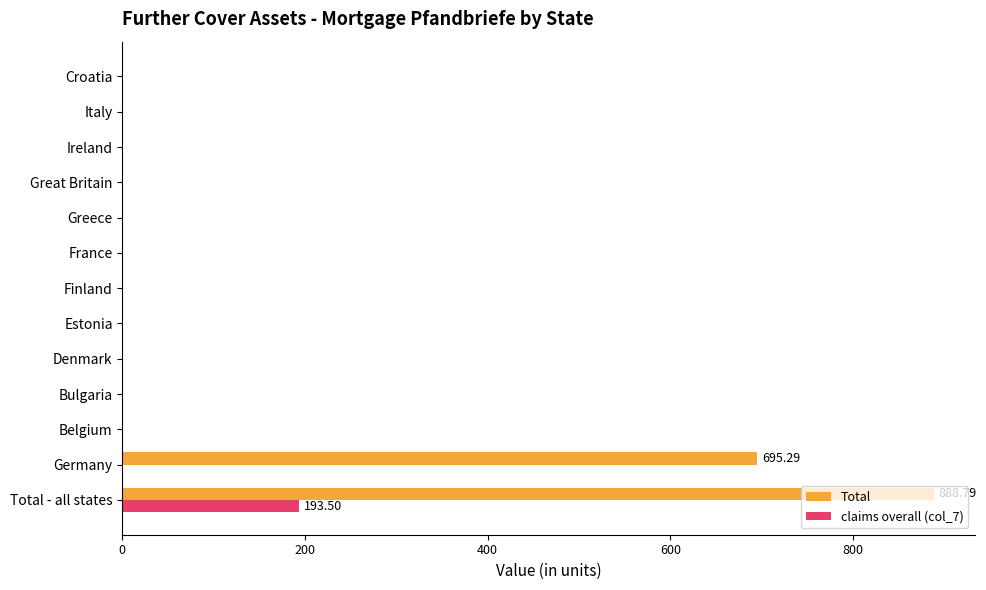

Which label corresponds to the largest value in the chart?

Total - all states